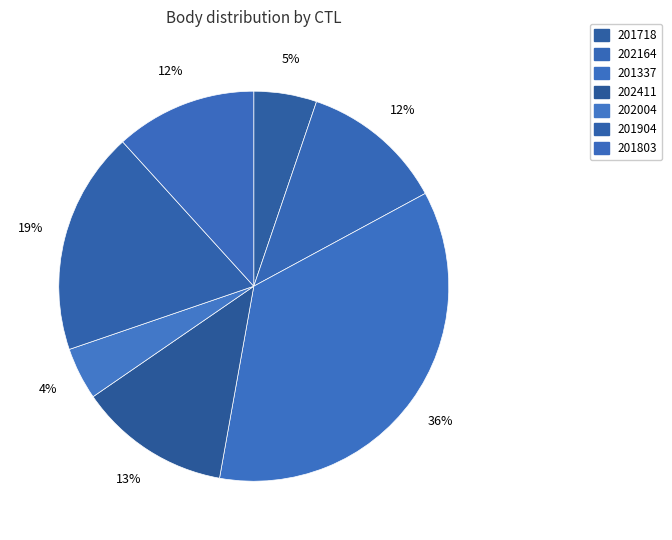

How many segments does this pie chart have?

7